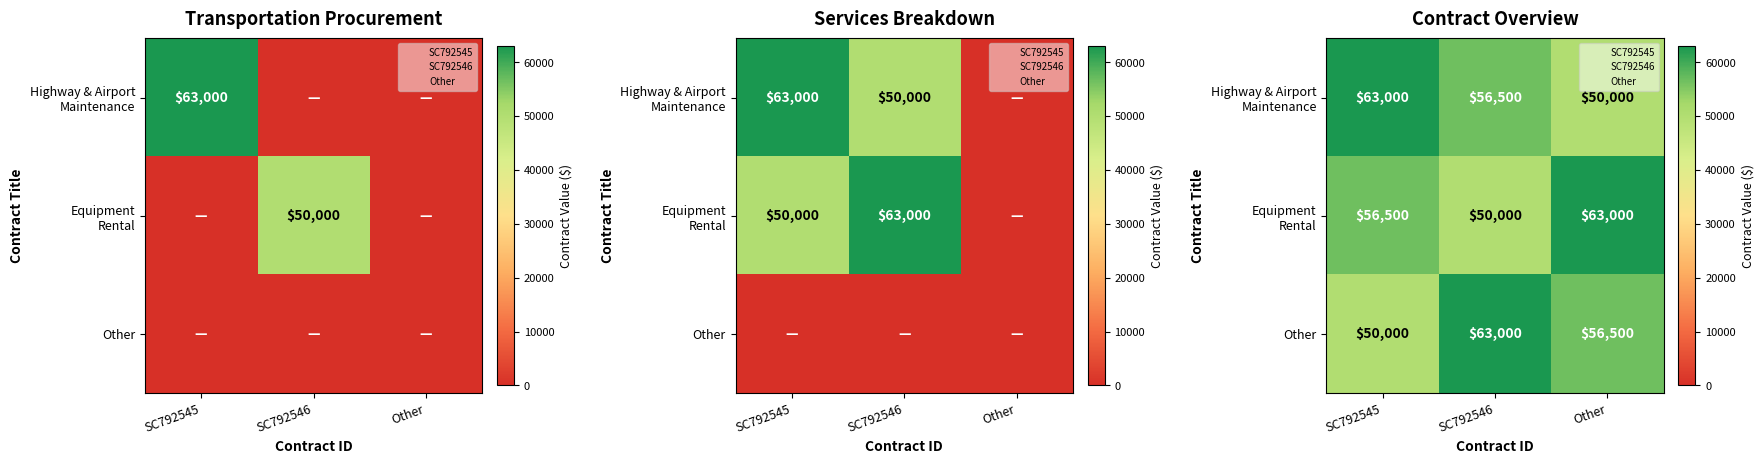

What is the total value across all series at SC792546?

169500